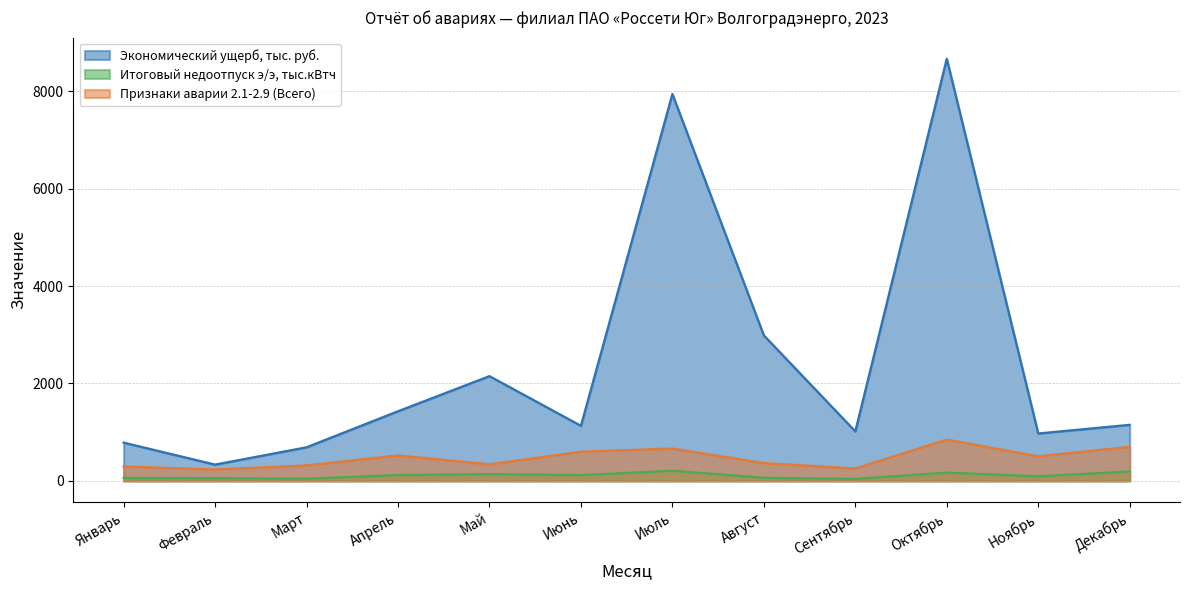

What value does the Признаки аварии 2.1-2.9 (Всего) series have at Июль?

665.0